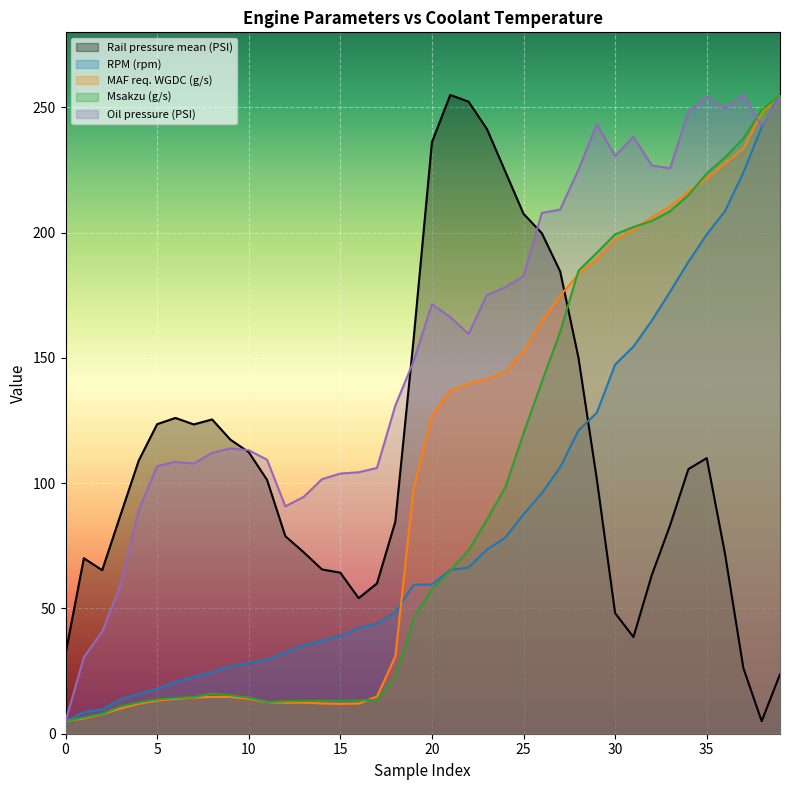

True or false: Oil pressure (PSI) and RPM (rpm) cross at least once.

True